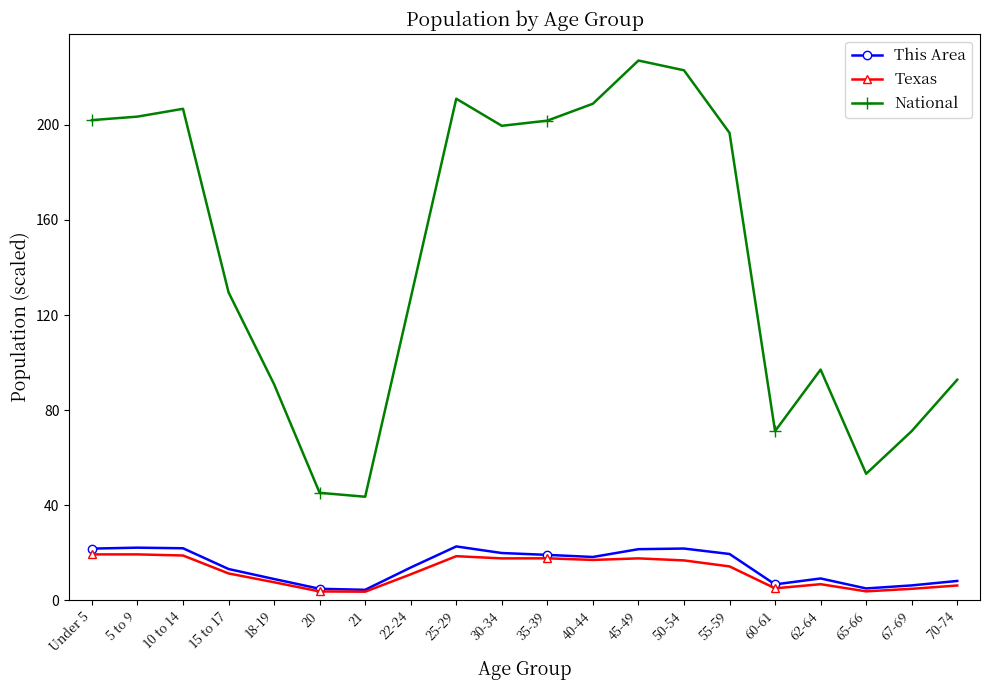

How many categories are shown in the chart?

20